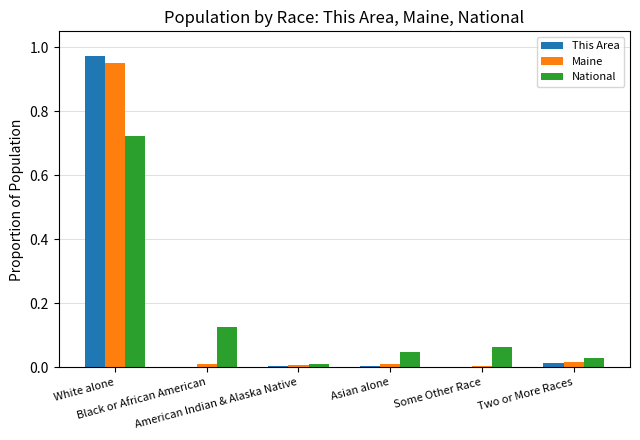

Are the bars grouped side by side (vs. stacked)?

Yes